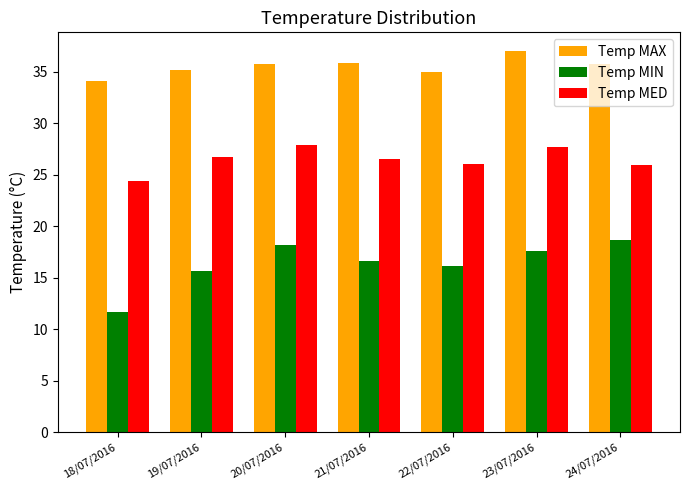

What is the value of the Temp MED bar at the 1st from the left?

24.4